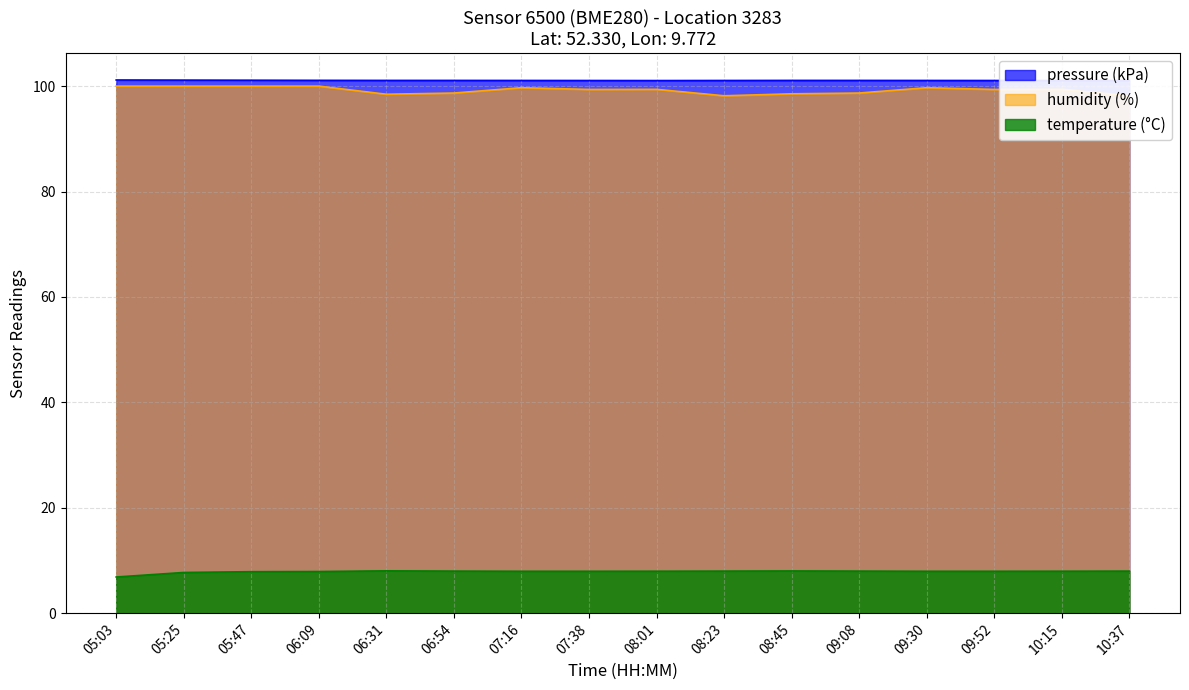

How many pressure values are between 101 and 102?

16